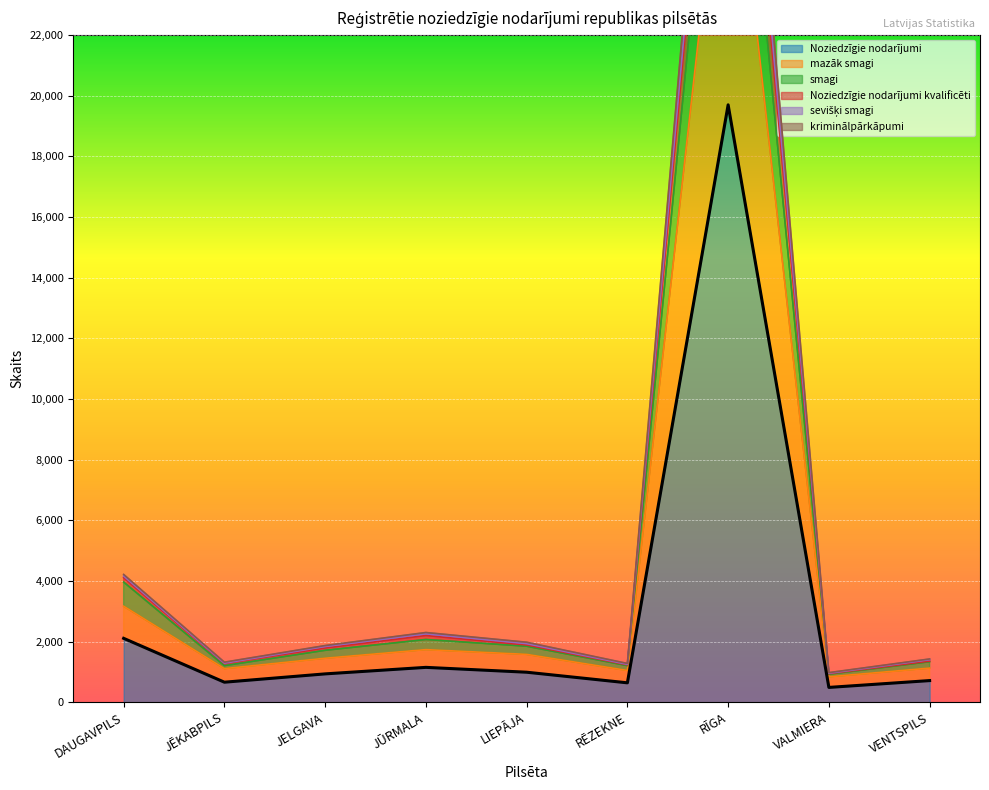

At which category does kriminālpārkāpumi reach its first local valley?

JĒKABPILS